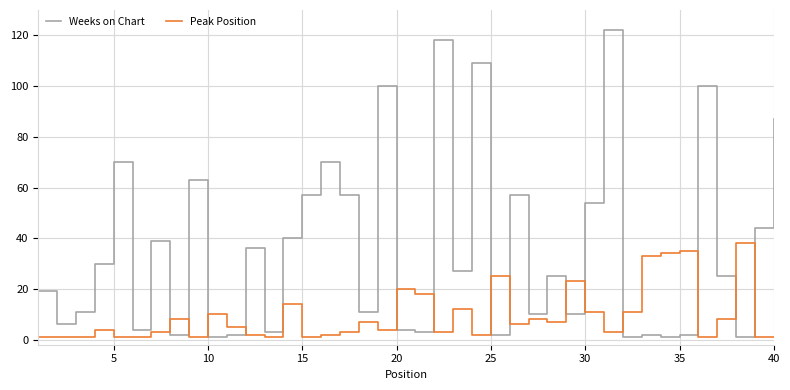

What is the sum of all Peak Position values?

370